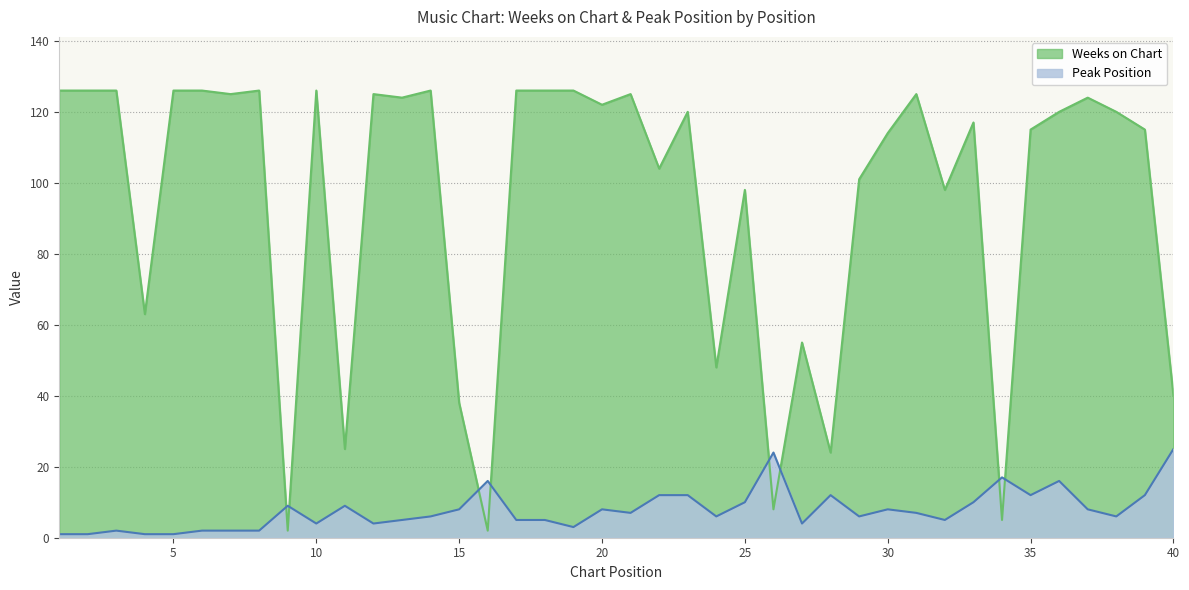

How many data points in Peak Position are above 7?

18